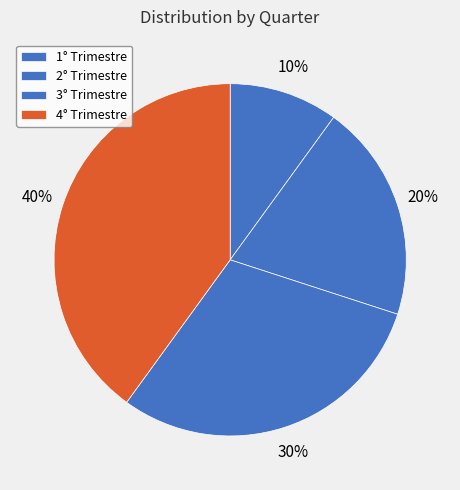

How much of the chart is everything except 2° Trimestre?

80.0%